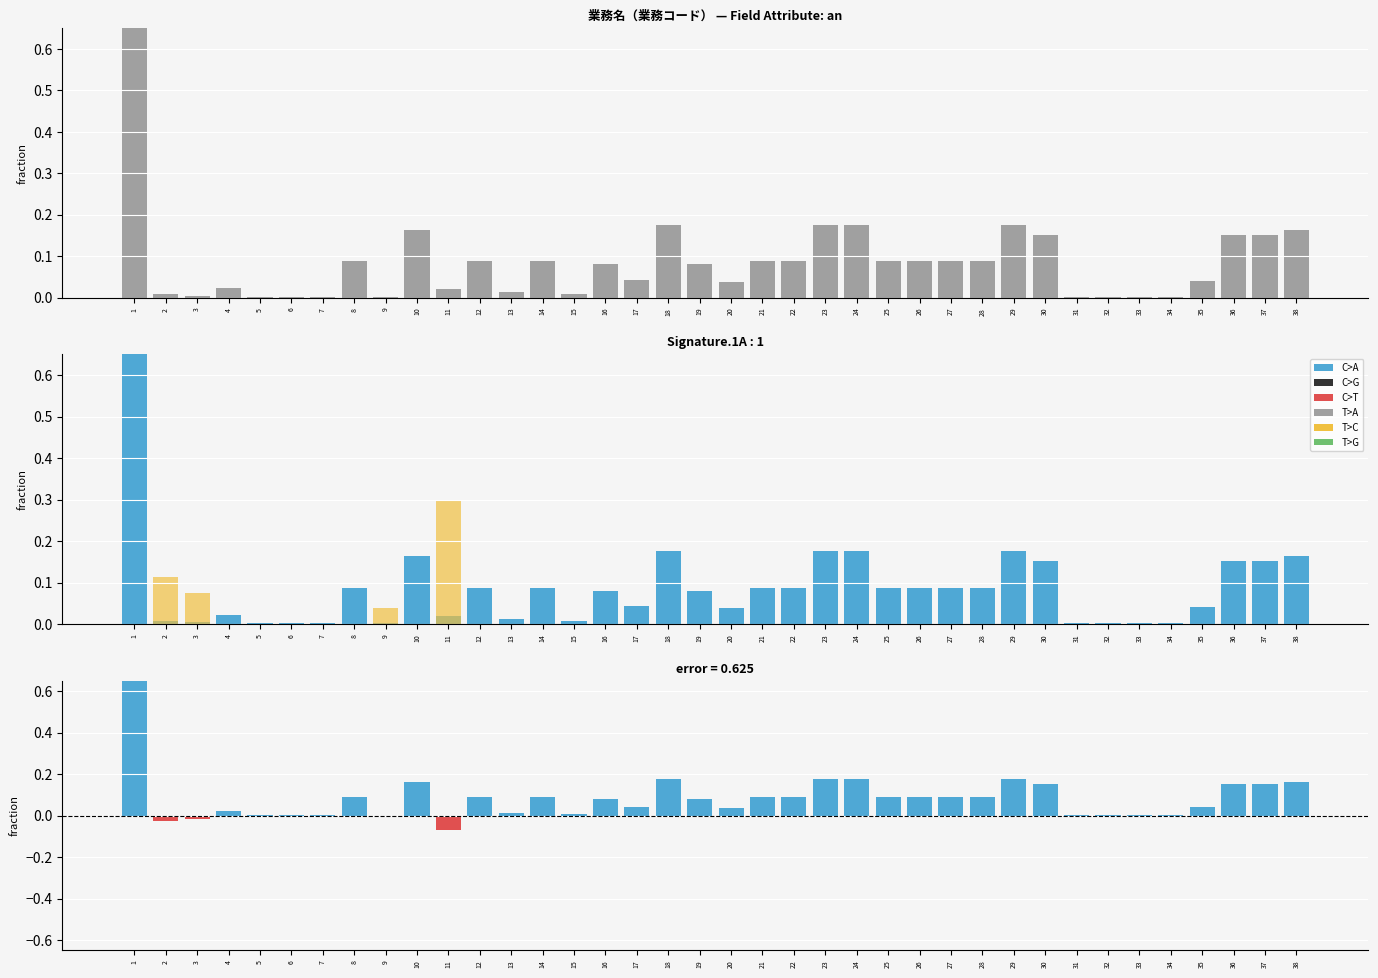

The n series shows 0.2 at 12. True or false?

False